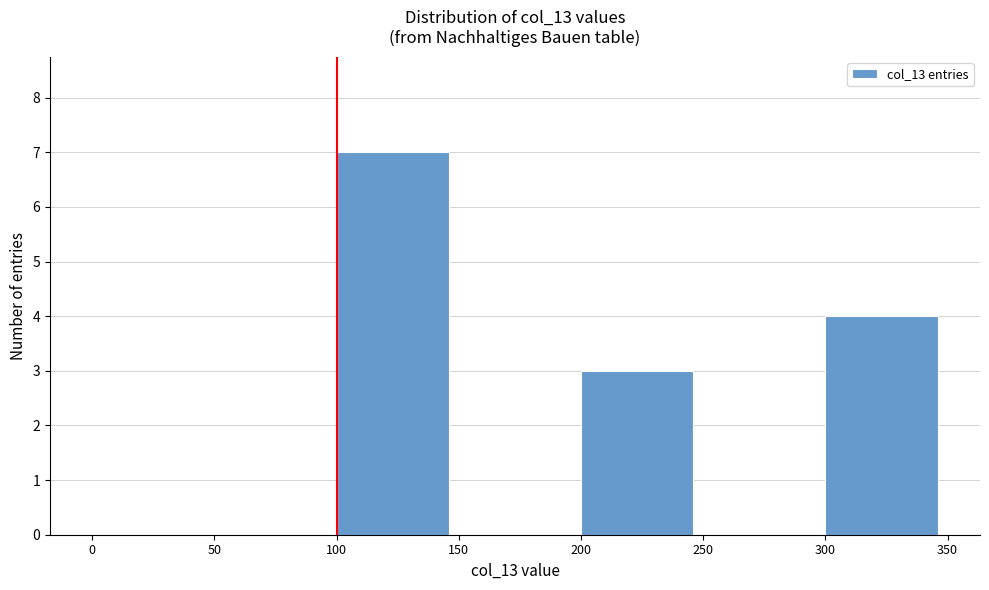

Reading left to right, transcribe this chart: for each bar, give the range it covers on the x-axis and its height. The values are not printed on the chart, so give them approximately, as read against the axis.

0 to 50: 0
50 to 100: 0
100 to 150: 7
150 to 200: 0
200 to 250: 3
250 to 300: 0
300 to 350: 4